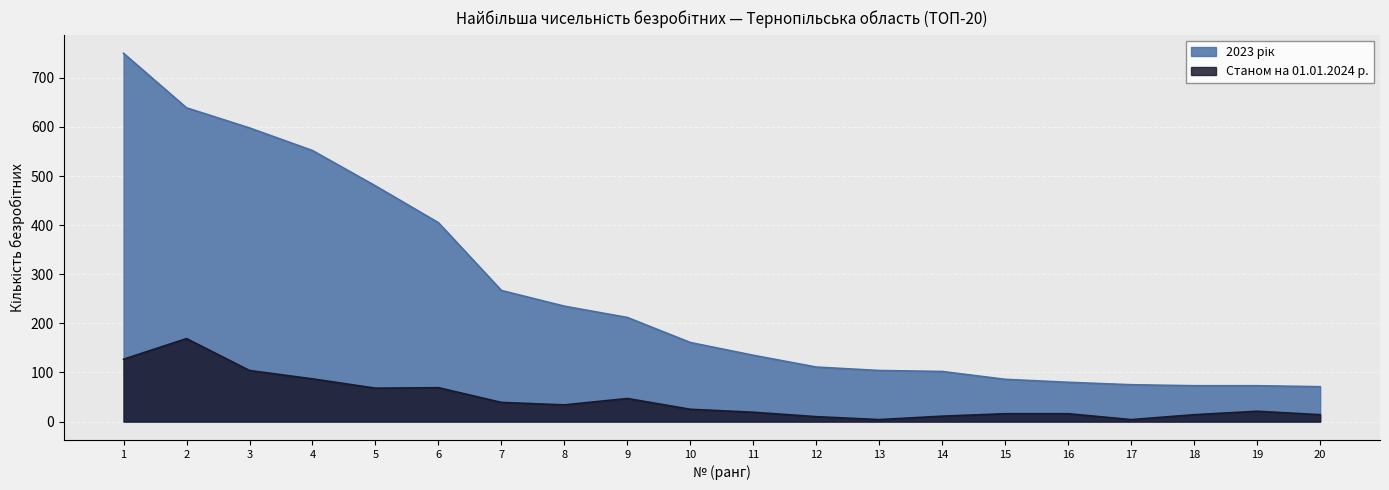

True or false: 2023 рік and Станом на 01.01.2024 р. intersect in this chart.

False